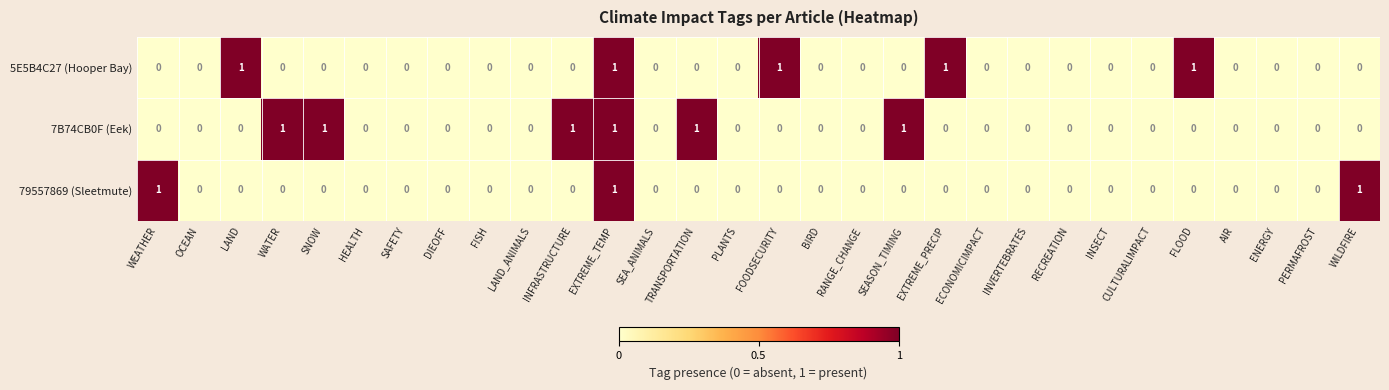

The 5E5B4C27 (Hooper Bay) series shows 0 at INVERTEBRATES. True or false?

True